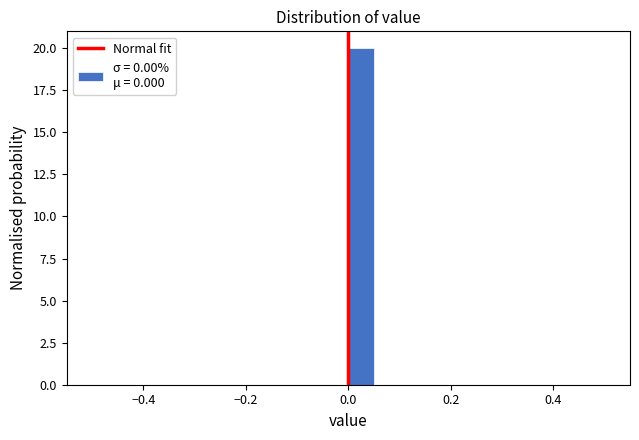

Read against the x-axis, roughly where is the centre of the tallest bar?

0.02